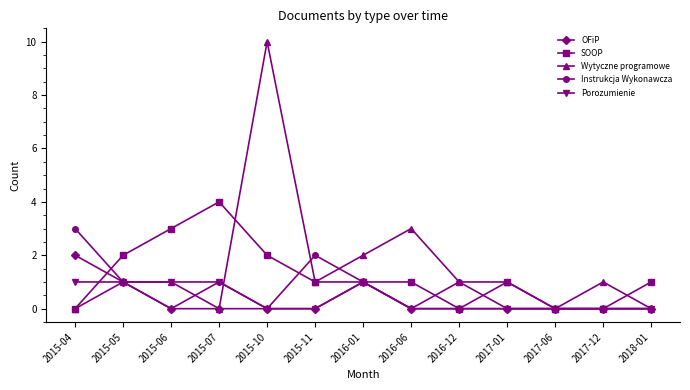

List the series in order of their peak value, lowest first.

Porozumienie, OFiP, Instrukcja Wykonawcza, SOOP, Wytyczne programowe